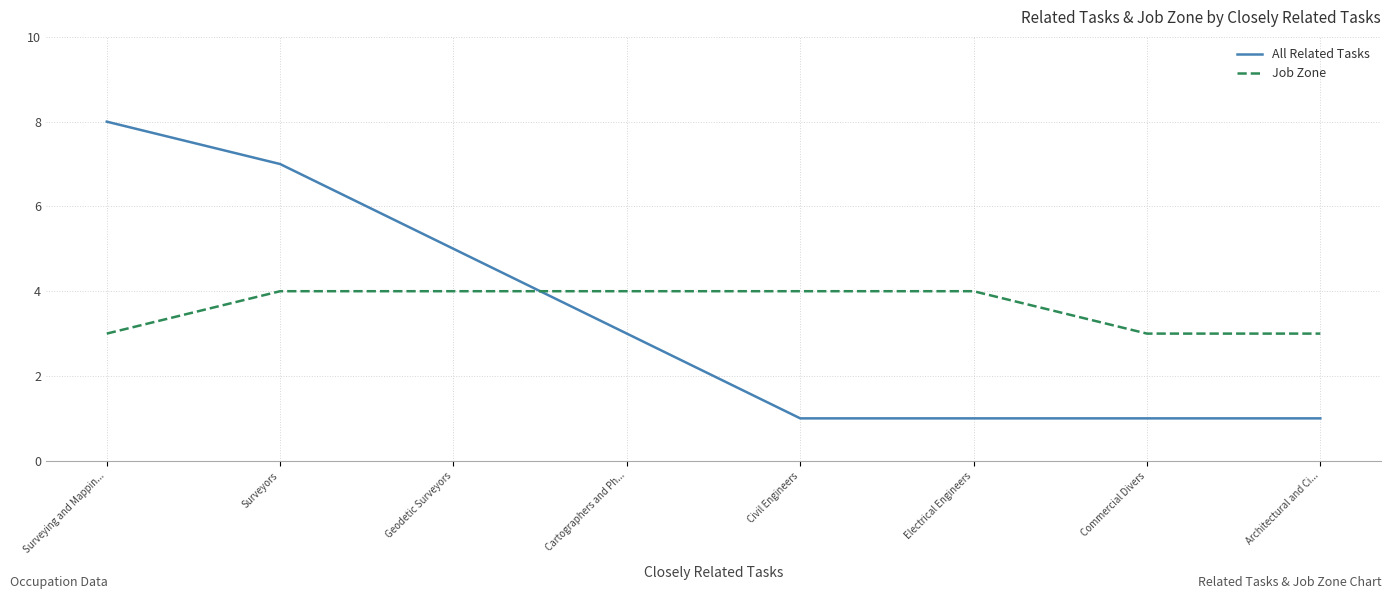

At how many categories does at least one series exceed 6?

2